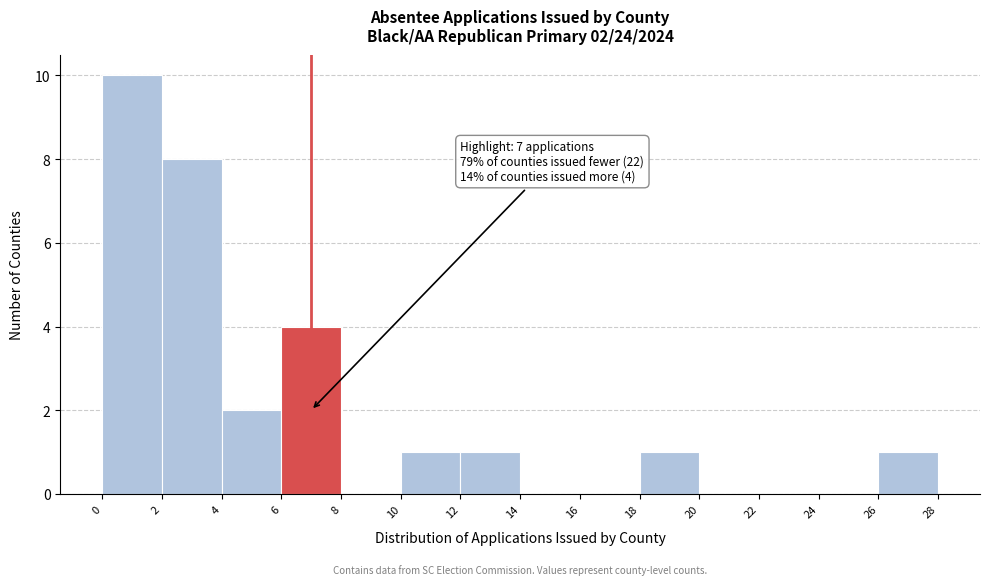

Which range on the x-axis has the tallest bar?

0 to 2